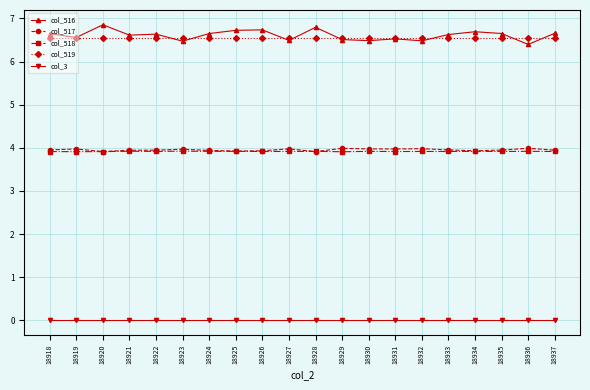

What is the difference between the highest and lowest values at 18930?

6.6